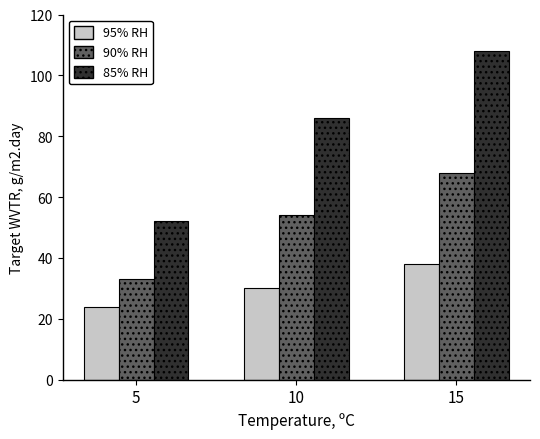

Is the value of 90% RH at 15 greater than the value of 85% RH at 15?

No